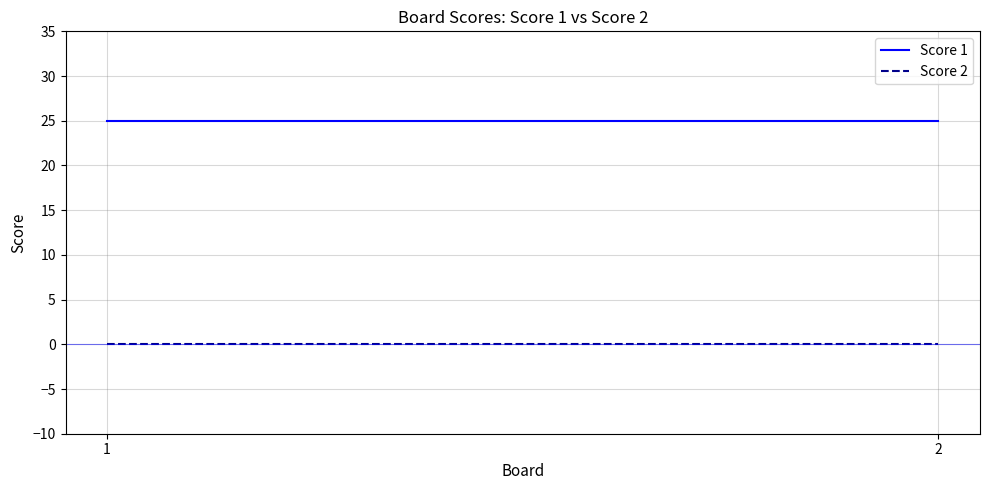

Which series has the largest total across all categories?

Score 1